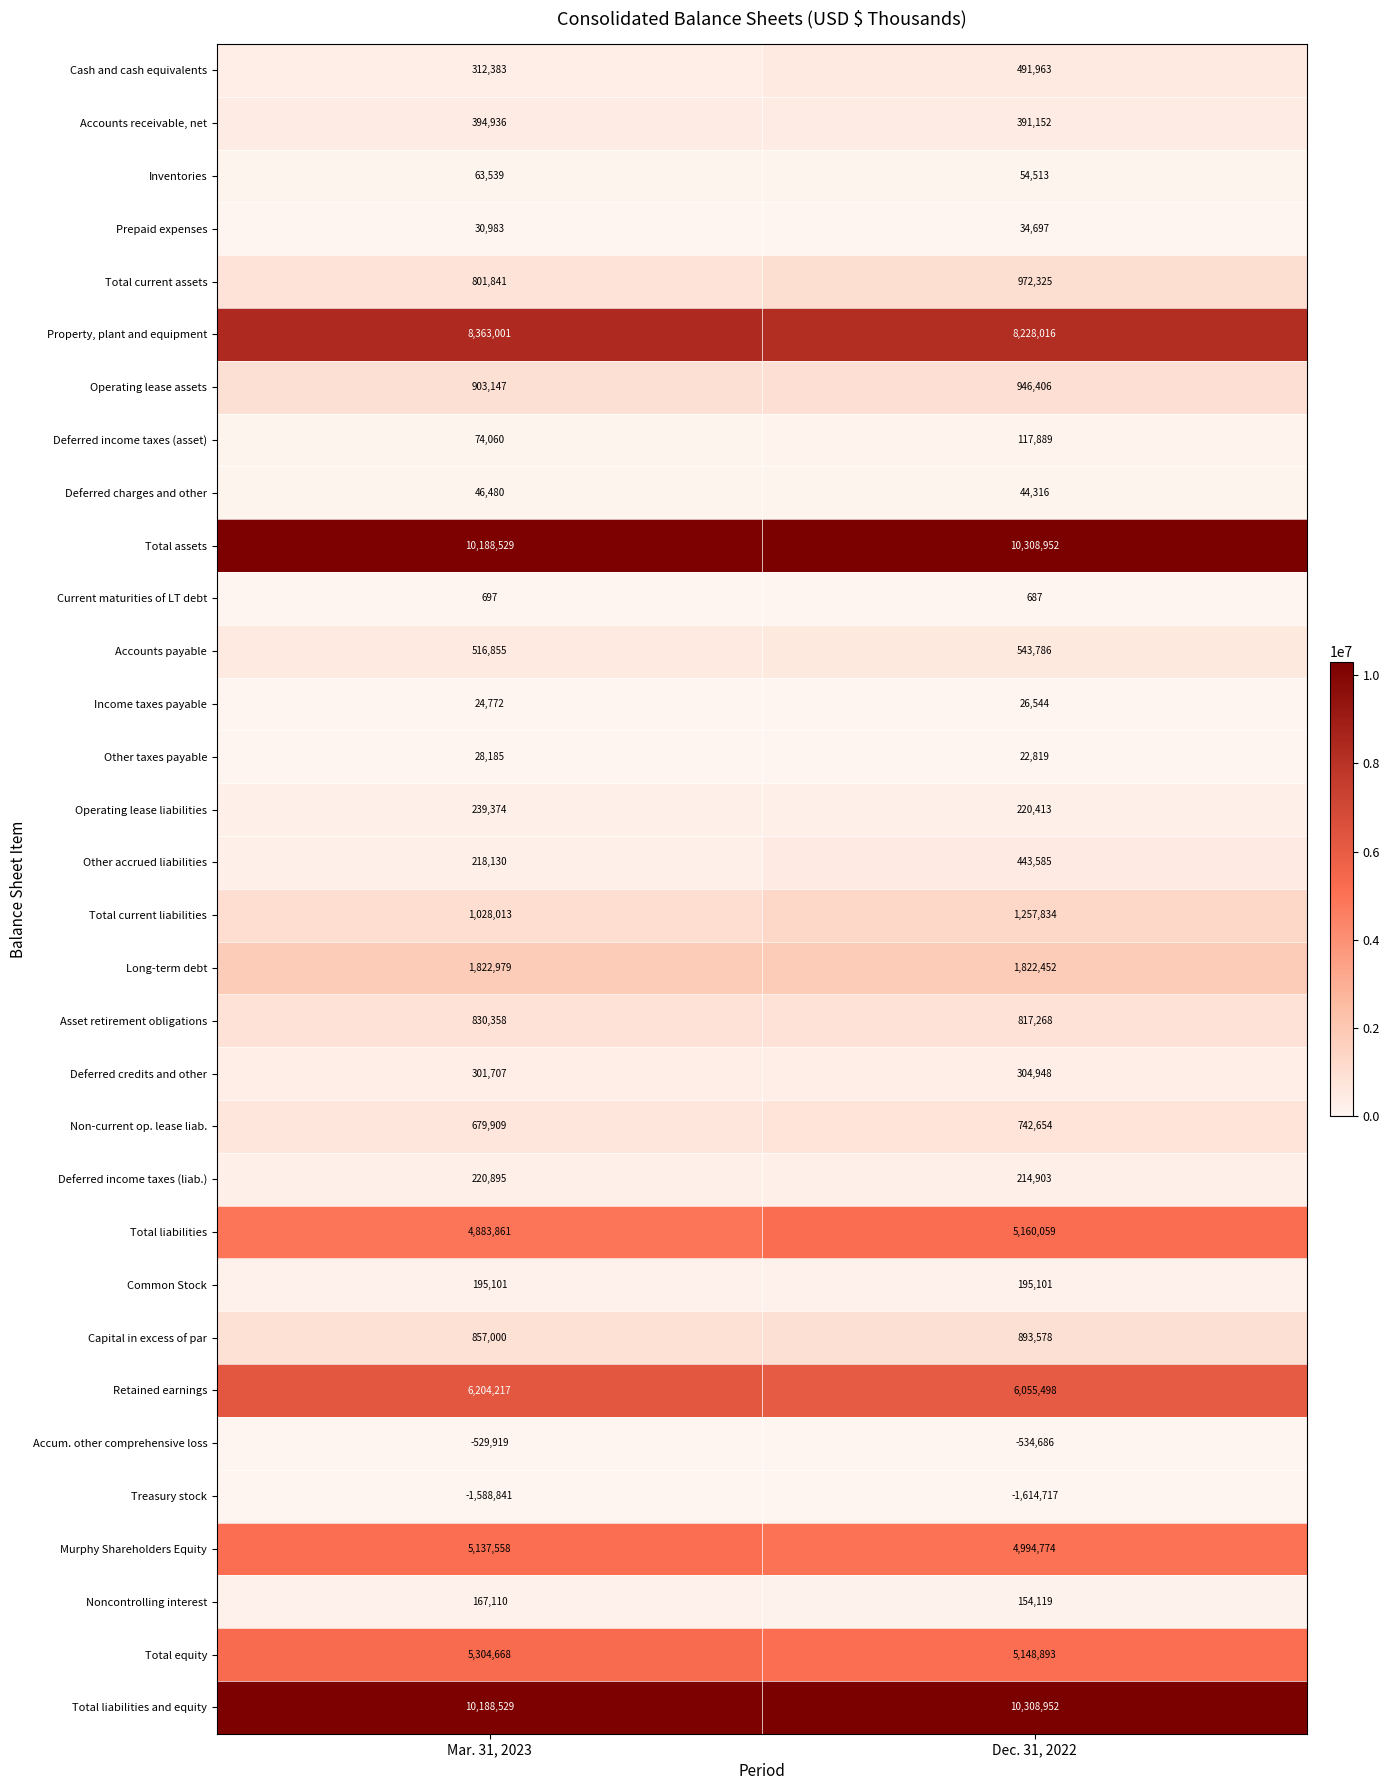

Between Mar. 31, 2023 and Dec. 31, 2022, which series saw the biggest shift?

Total liabilities